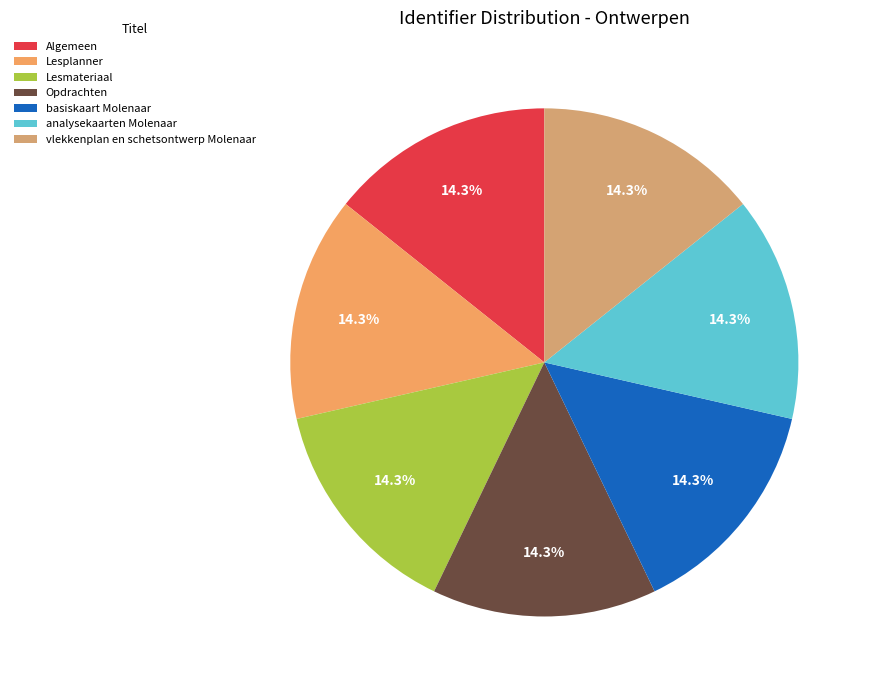

Does Algemeen represent more than half of the total?

No